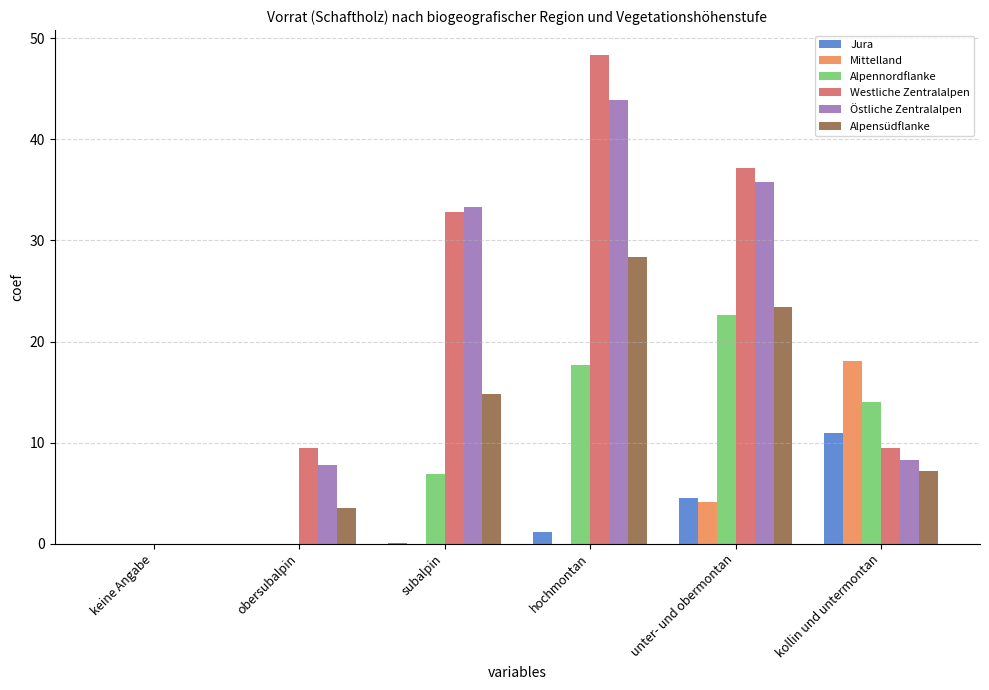

The Alpennordflanke series shows 12.4 at keine Angabe. True or false?

False